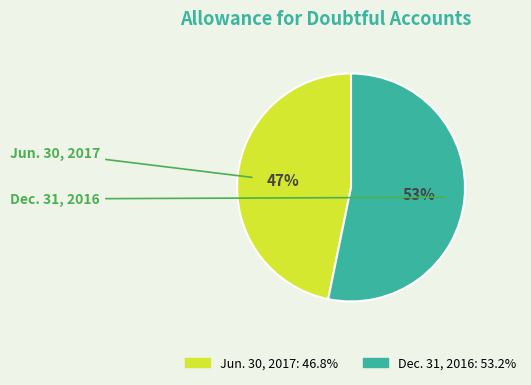

Which slice represents more than half of the pie?

Dec. 31, 2016